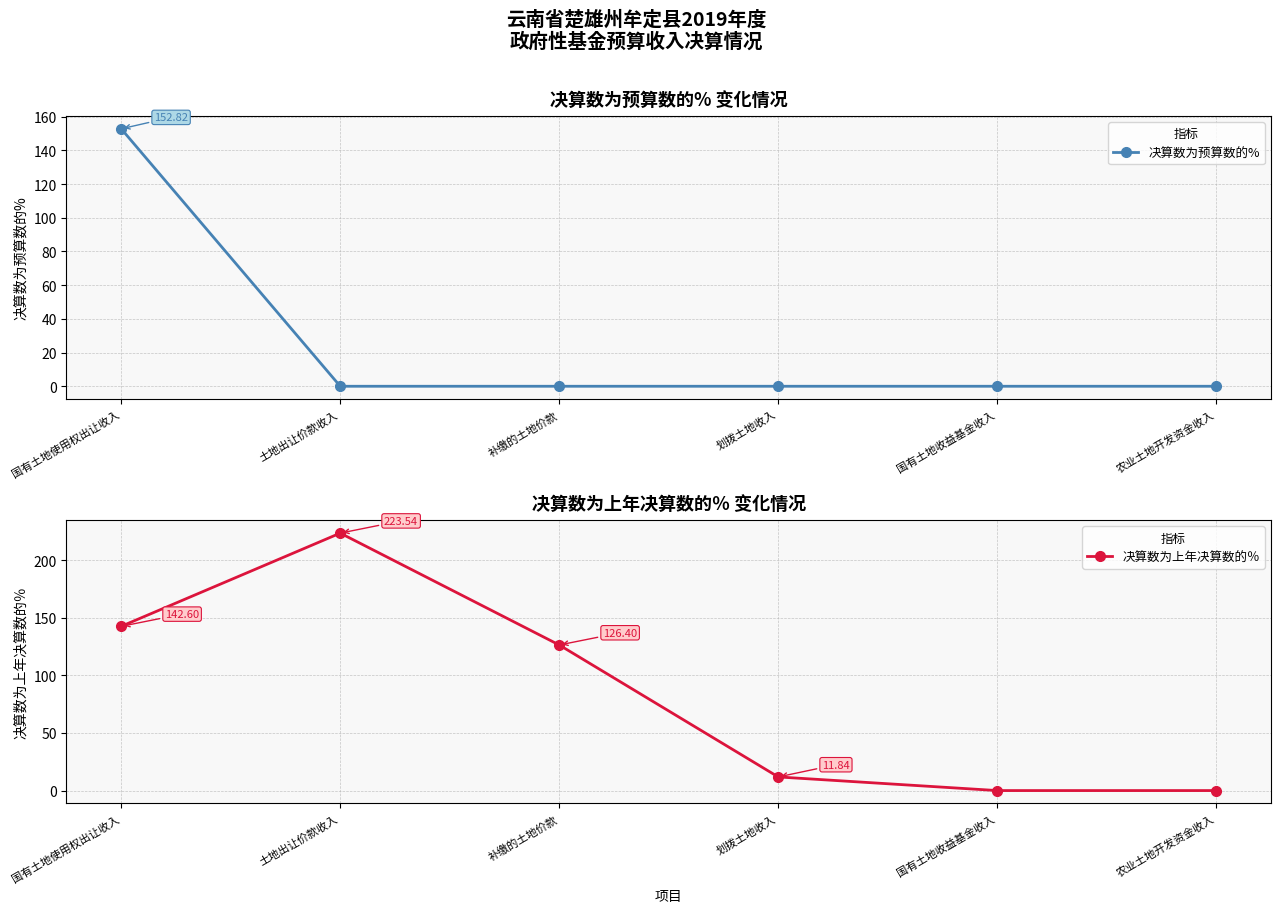

Is the value of 决算数为上年决算数的％ at 农业土地开发资金收入 greater than the value of 决算数为预算数的% at 土地出让价款收入?

No